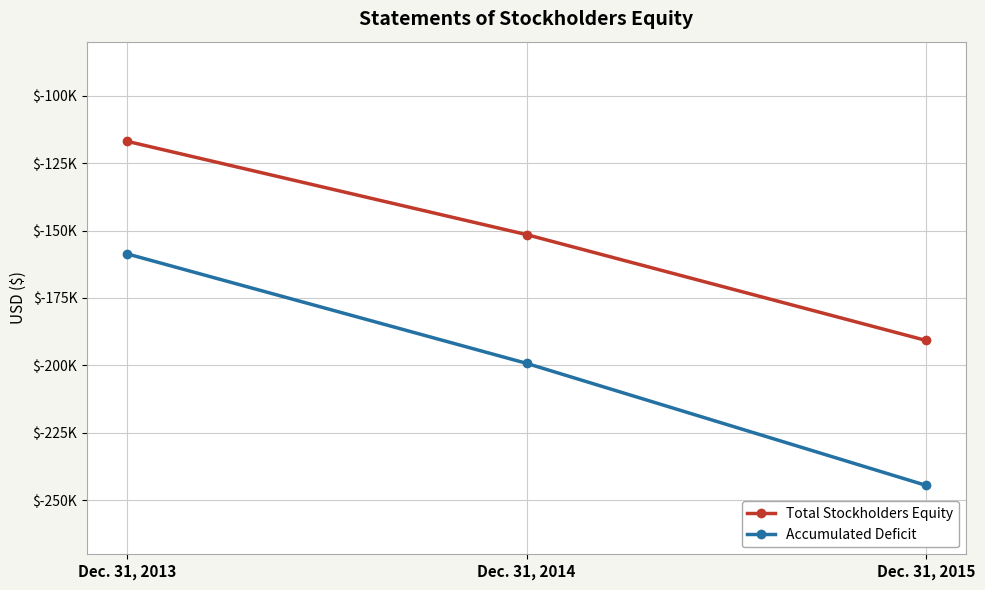

What is the total value across all series at Dec. 31, 2014?

-350733